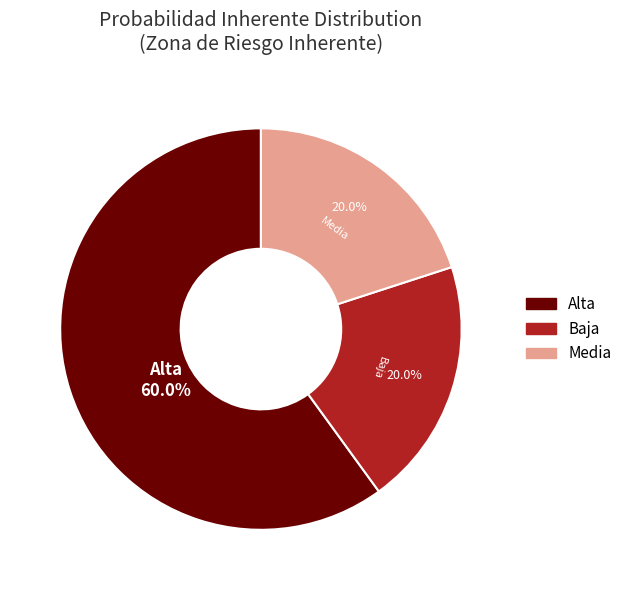

Does any single category account for the majority?

Yes